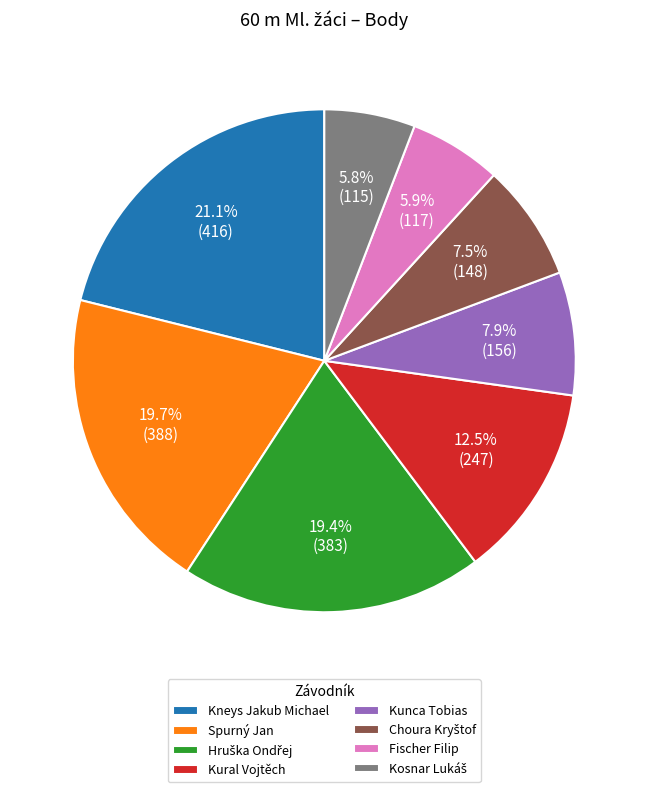

True or false: Kneys Jakub Michael accounts for 21% of the total.

True